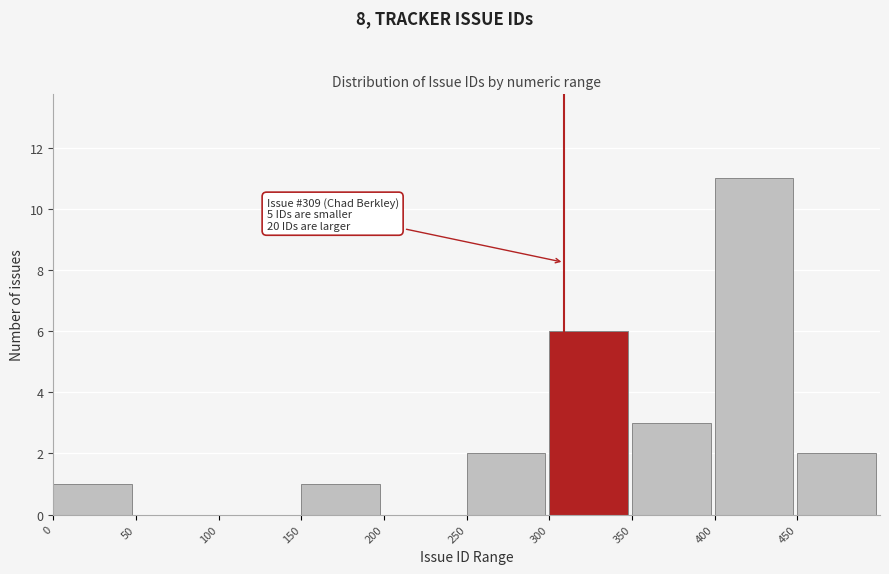

Which range on the x-axis has the tallest bar?

400 to 450